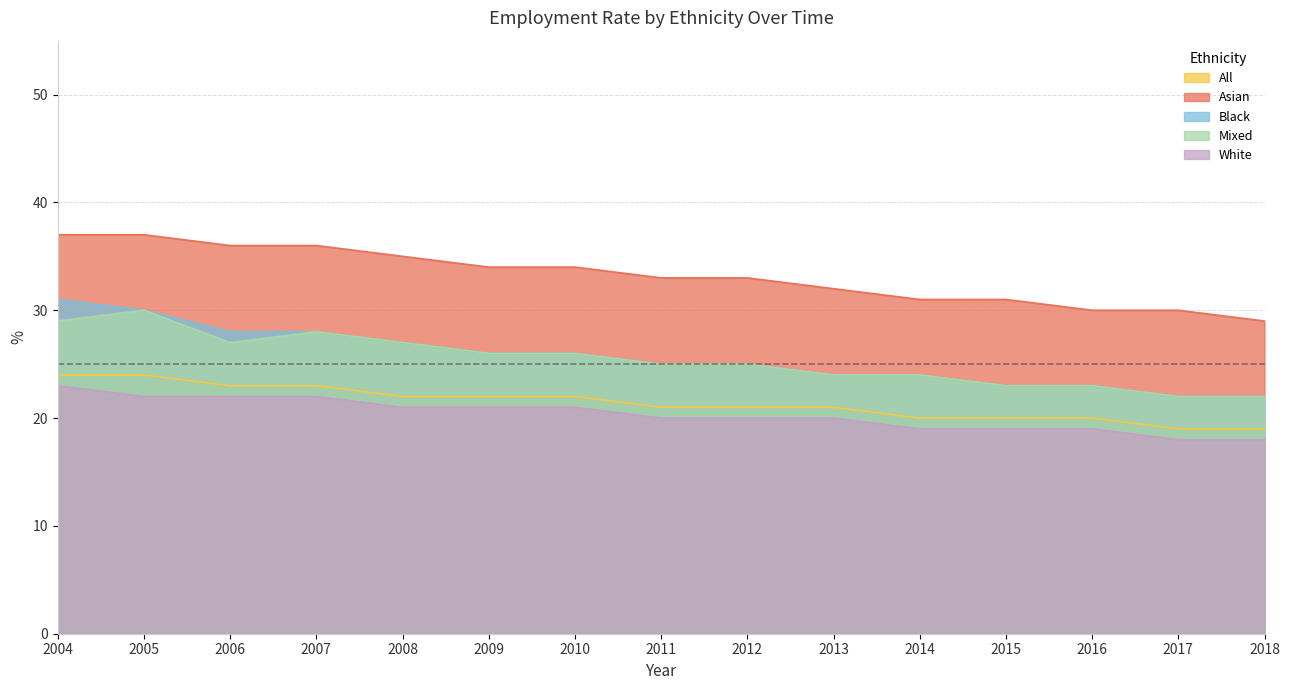

Between 2016 and 2006, which is larger?

2006